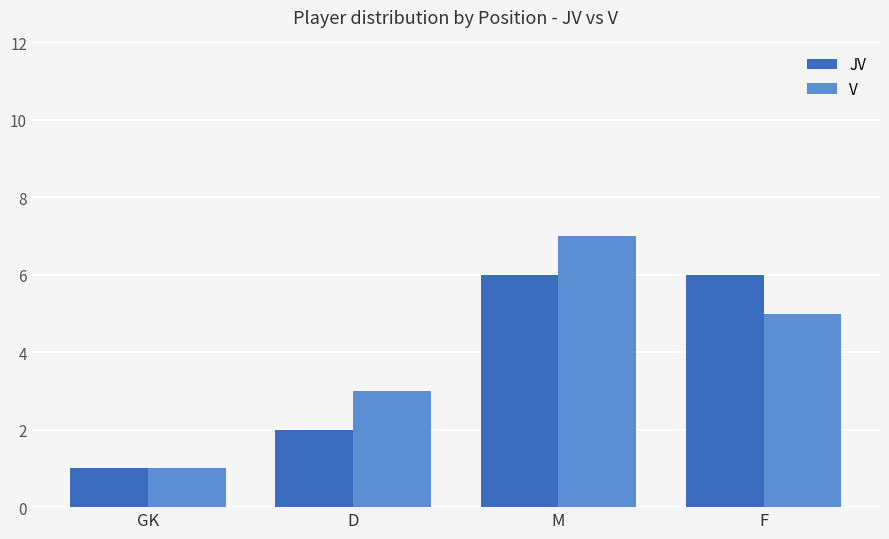

At which category is the sum across all series the highest?

M